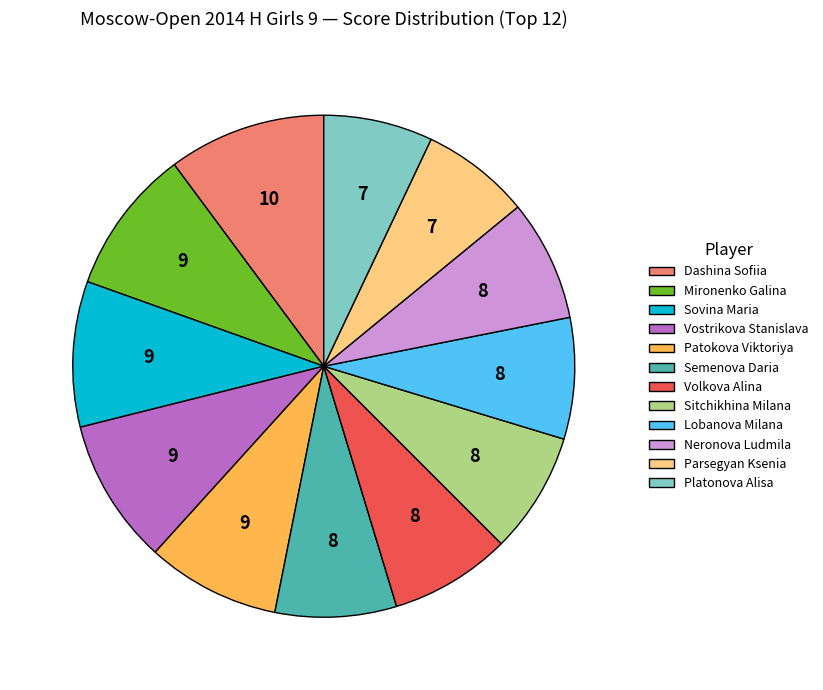

What is the ratio of the value at Lobanova Milana to the value at Mironenko Galina?

0.8